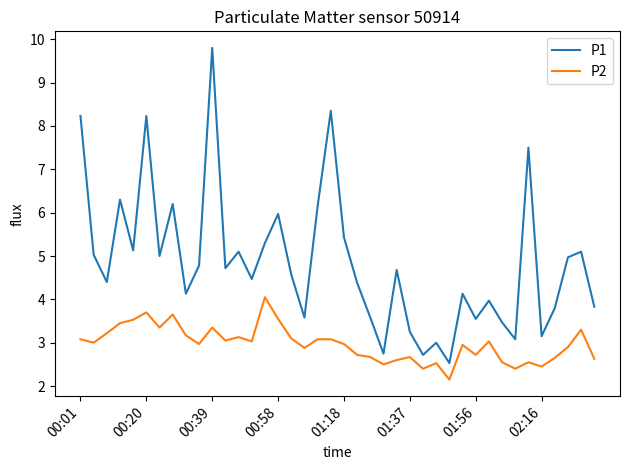

Which series has the widest spread of values?

P1